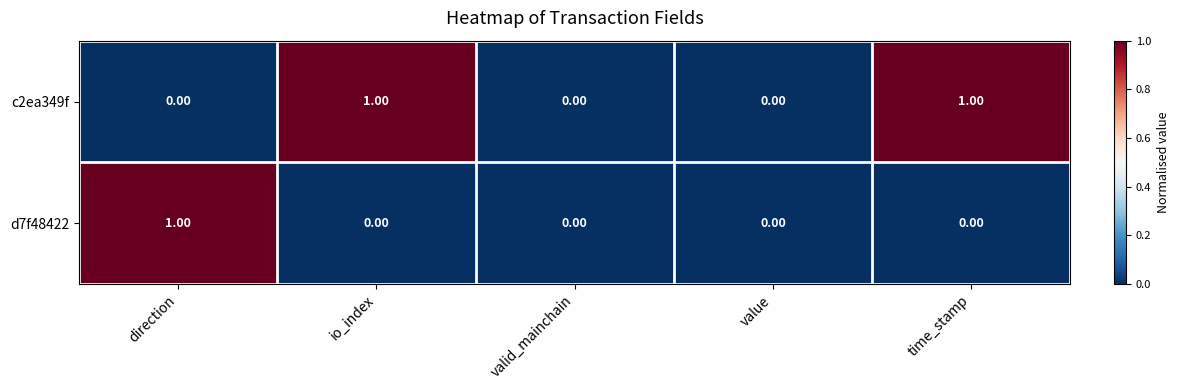

Which series has the largest total across all categories?

c2ea349f